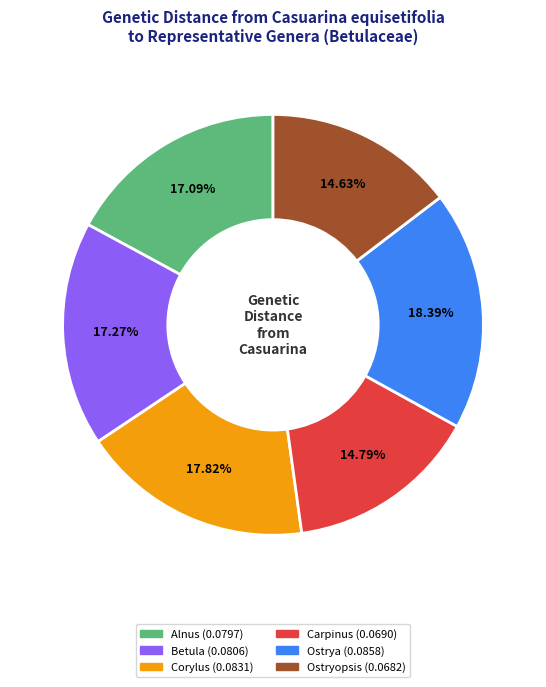

How many segments does this pie chart have?

6